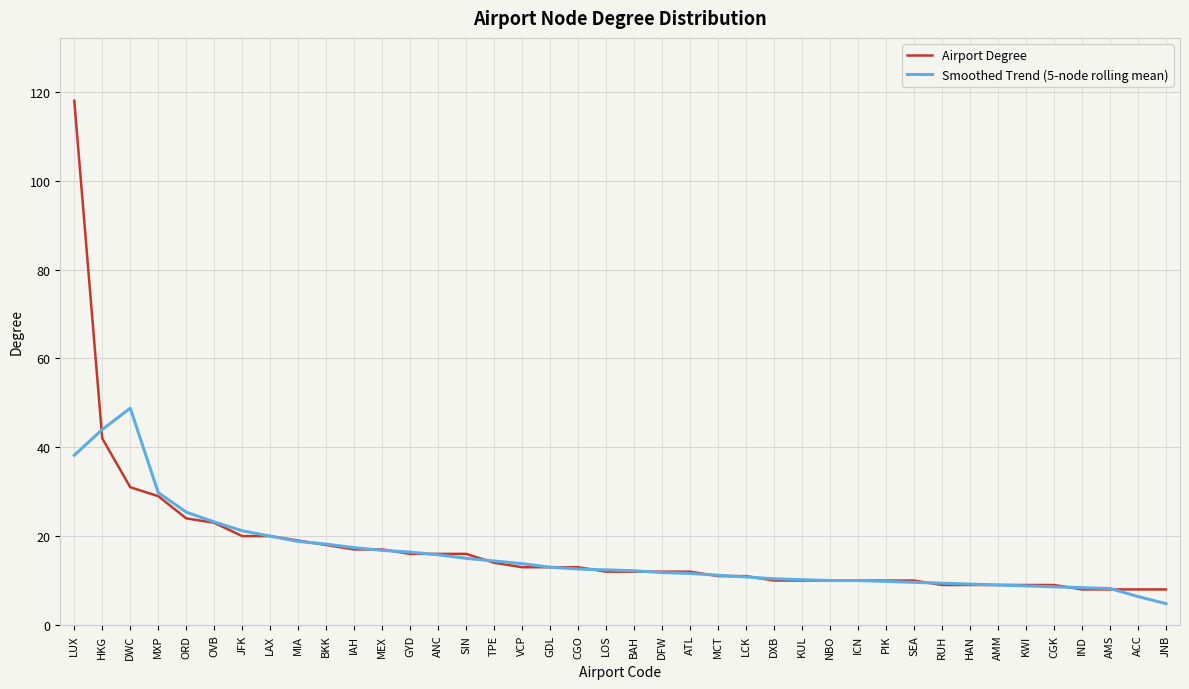

What is the greatest value displayed?

118.0